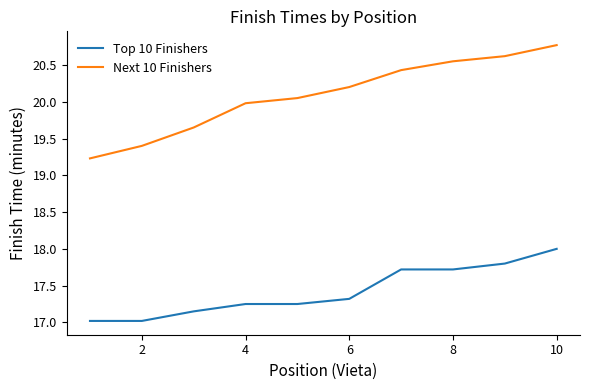

List the series in order of their overall mean, highest first.

Next 10 Finishers, Top 10 Finishers